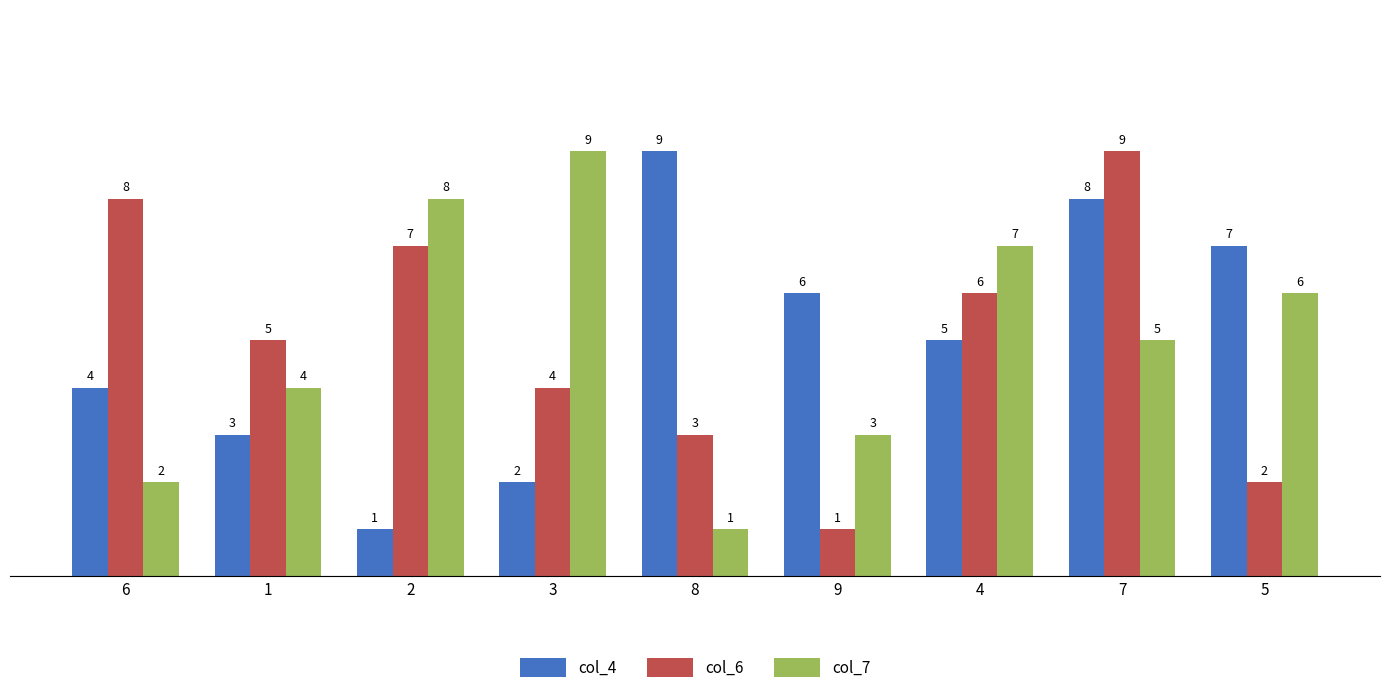

What position from the right is 5?

1